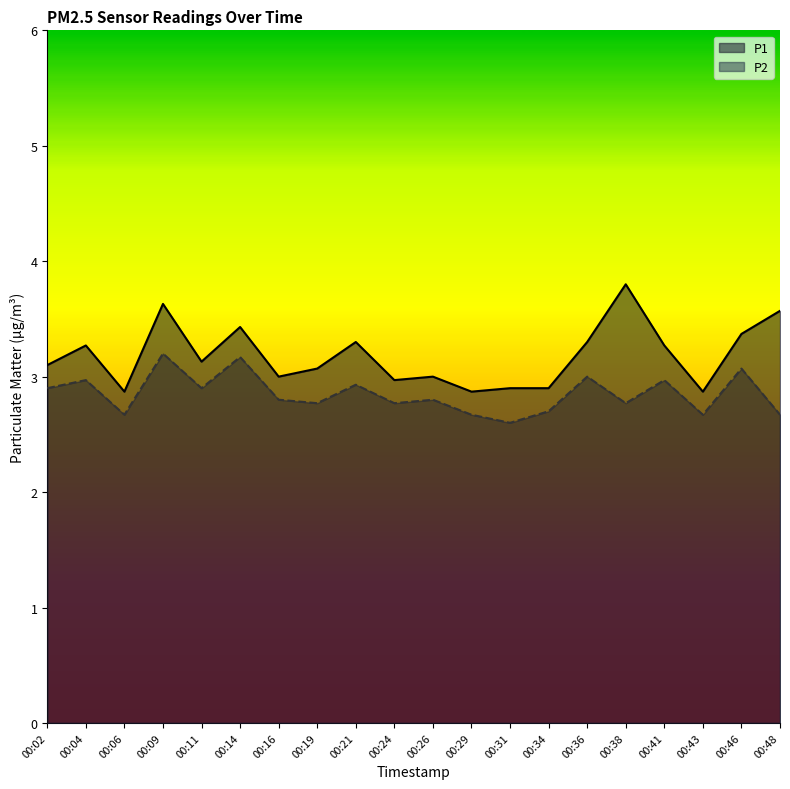

Which category has the highest value in the P2 series?

00:09